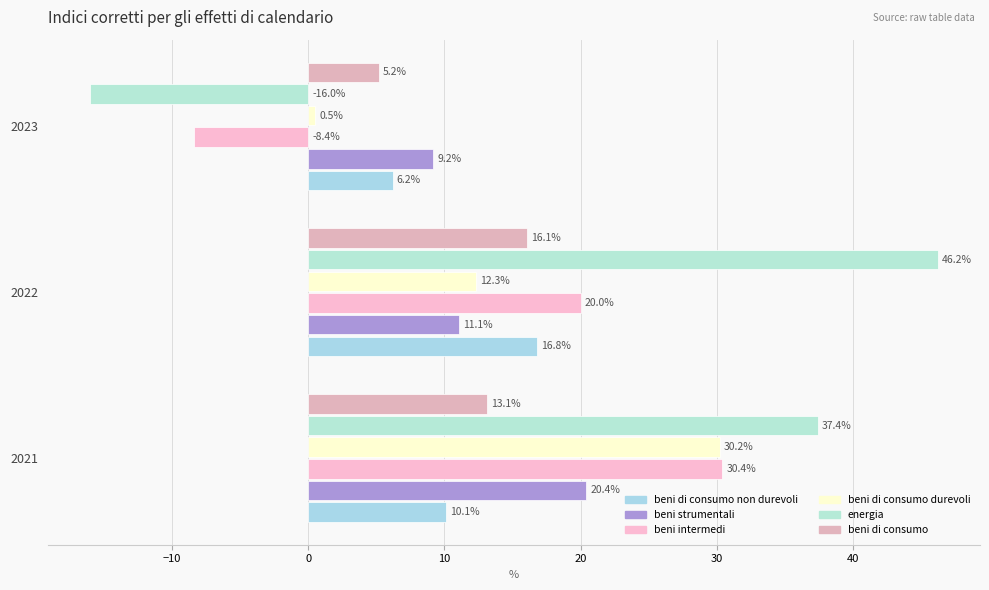

Which series has the largest total across all categories?

energia